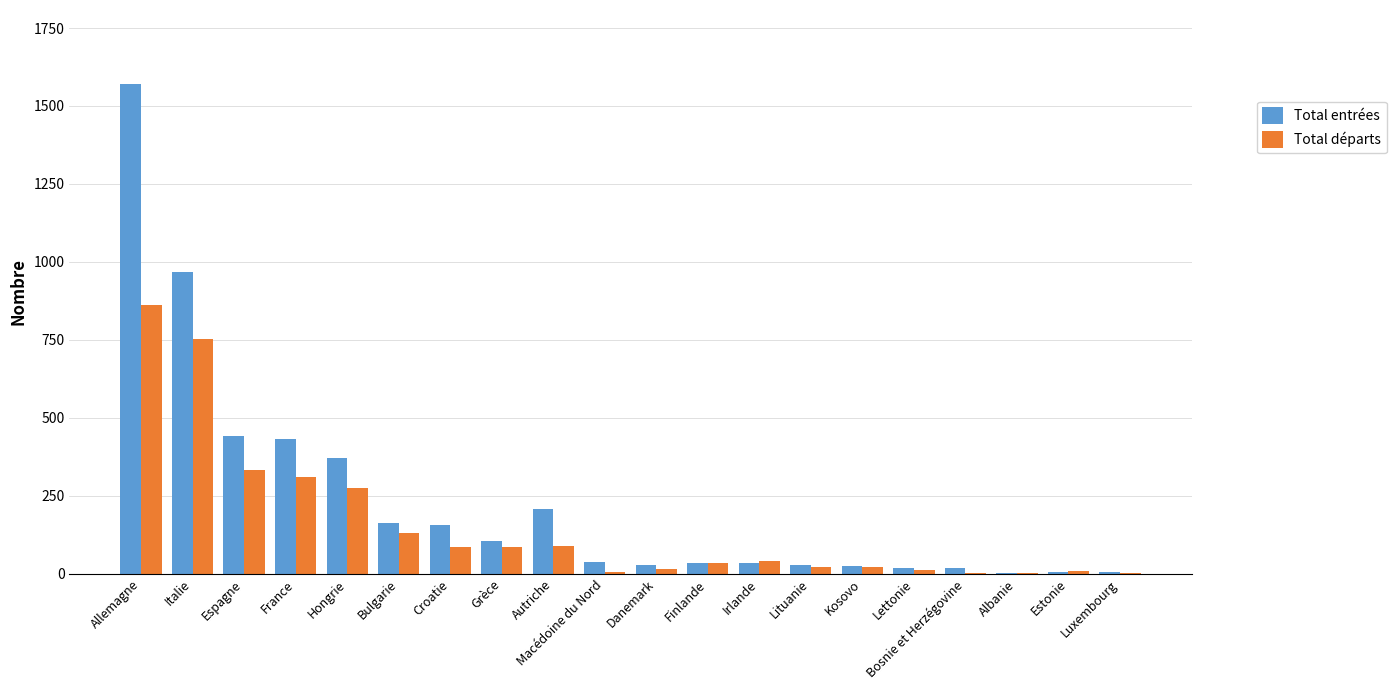

Which series has the largest total across all categories?

Total entrées